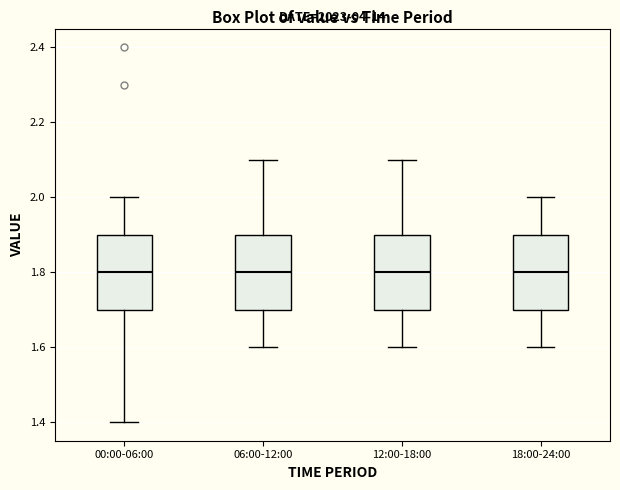

Where does the upper whisker of the box for 00:00-06:00 end on the y-axis? The values are not printed on the chart, so give them approximately, as read against the axis.

2.0